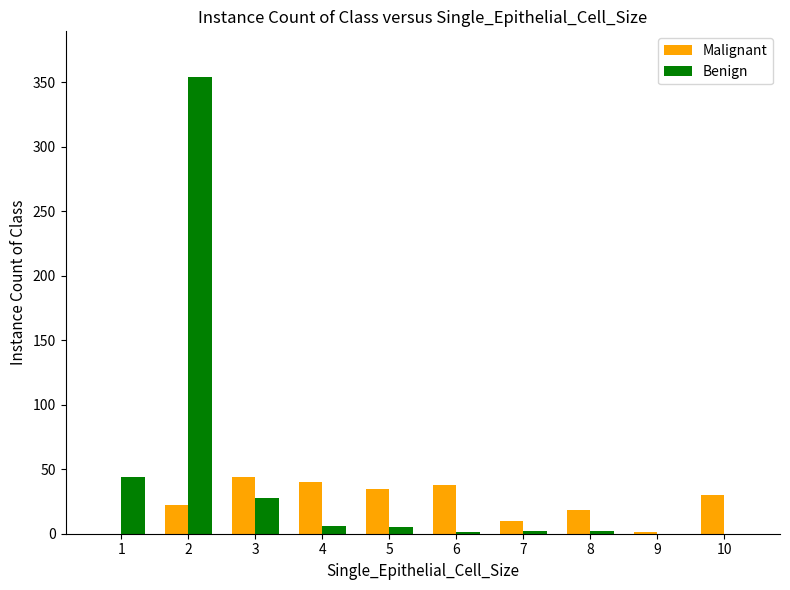

How many data points does each series have?

10